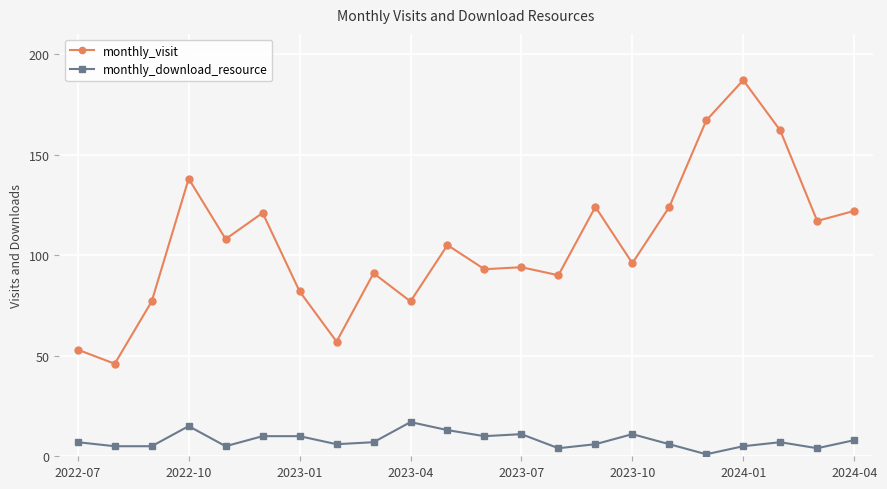

What is the minimum value for monthly_visit?

46